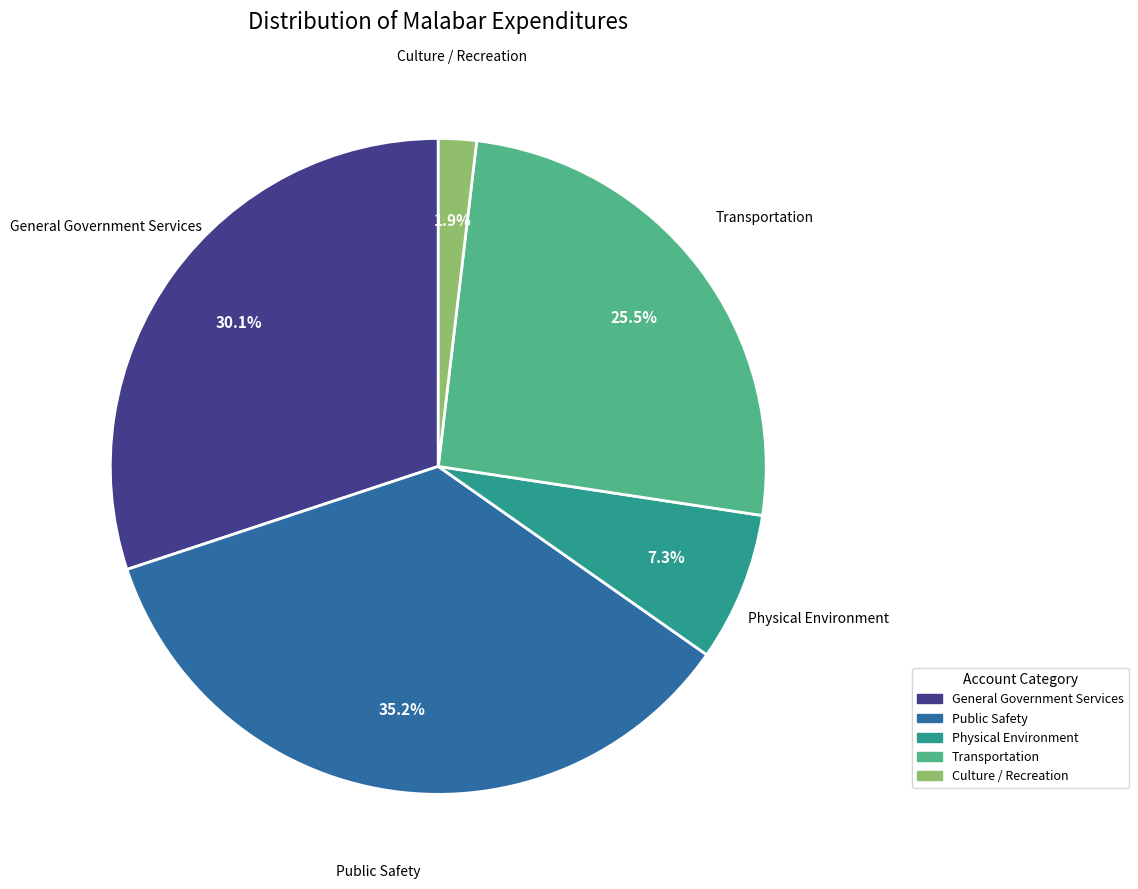

Which slice is the smallest?

Culture / Recreation